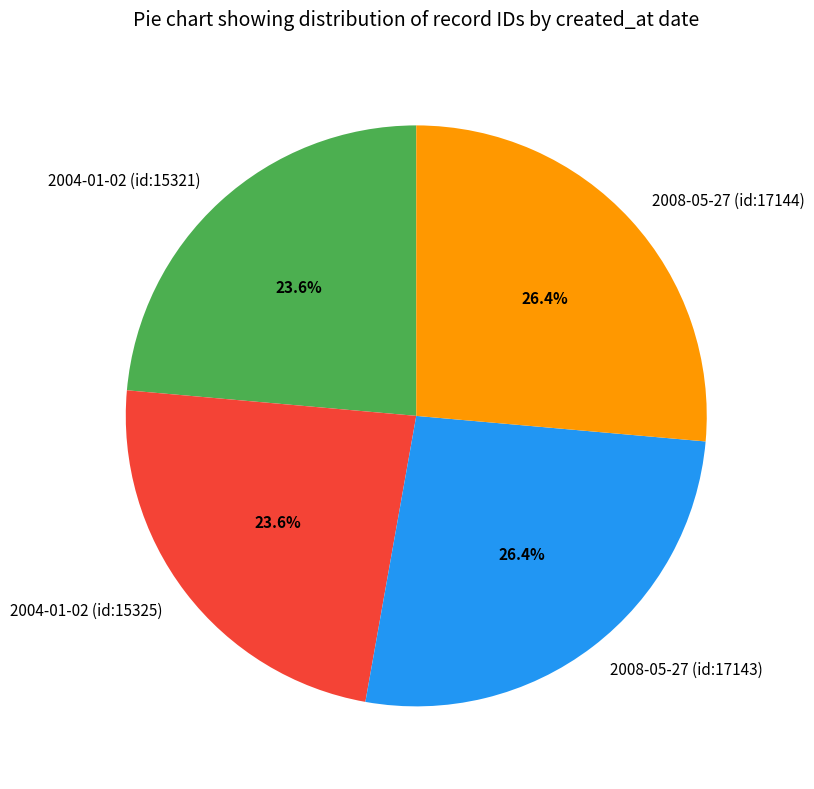

What is the total percentage of 2008-05-27 (id:17144) and 2004-01-02 (id:15325)?

50.0%